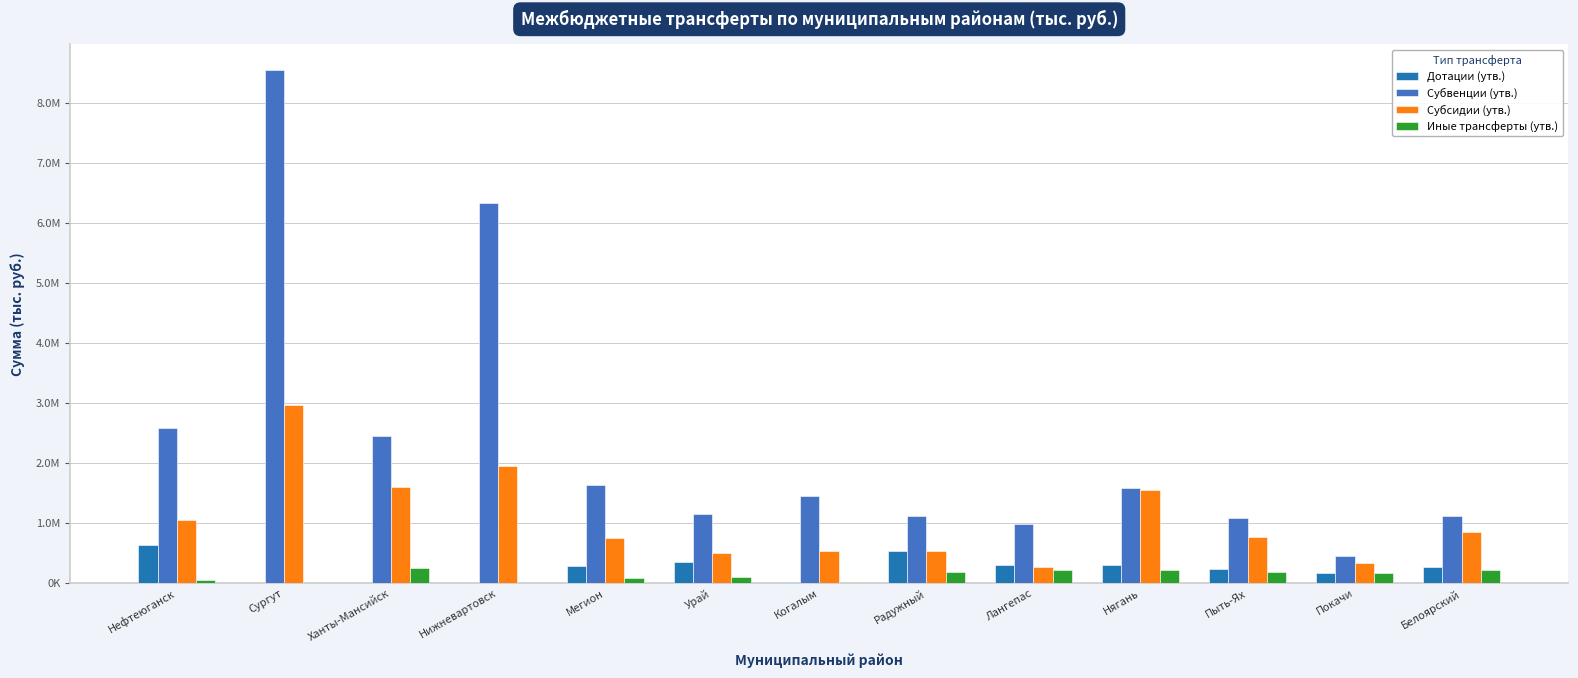

At which category is the sum across all series the highest?

Сургут